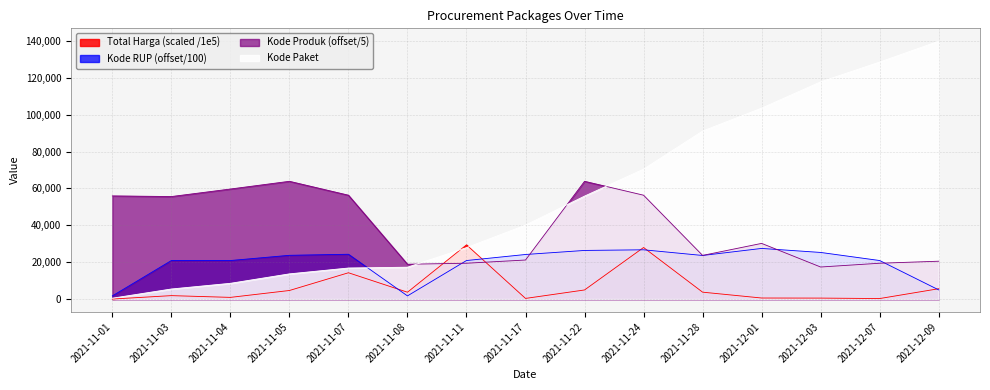

What is the difference between the maximum and second lowest values in the Kode Produk series?

44975.2